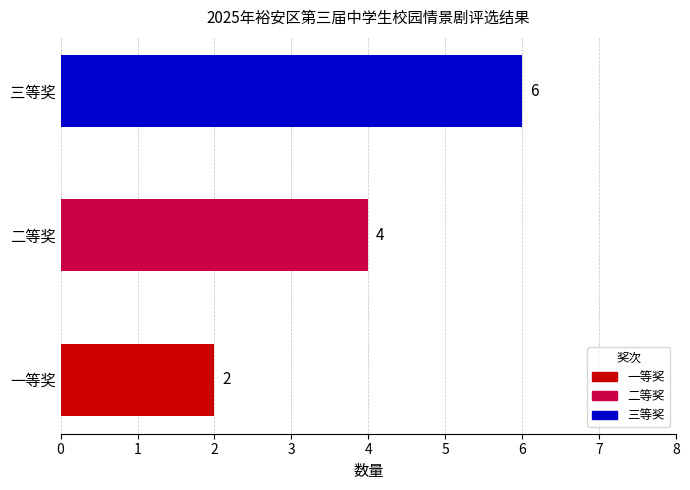

What is the label of the 1st bar from the left?

一等奖